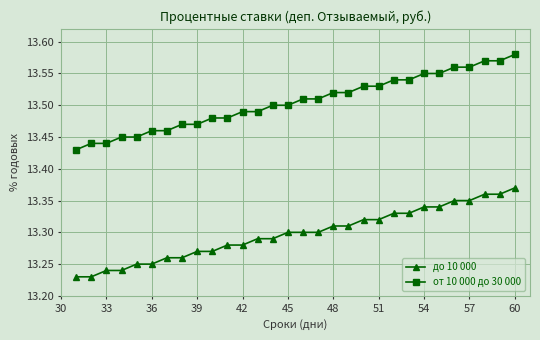

Which series has the largest range (max minus min)?

от 10 000 до 30 000